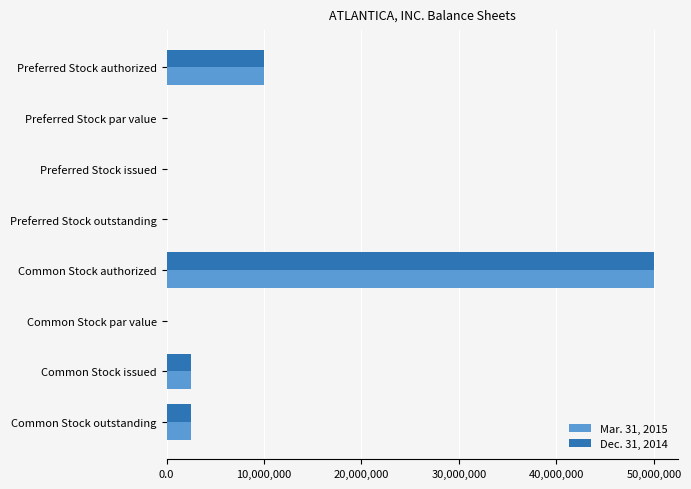

The value of Mar. 31, 2015 at Preferred Stock outstanding is 0.0. True or false?

True